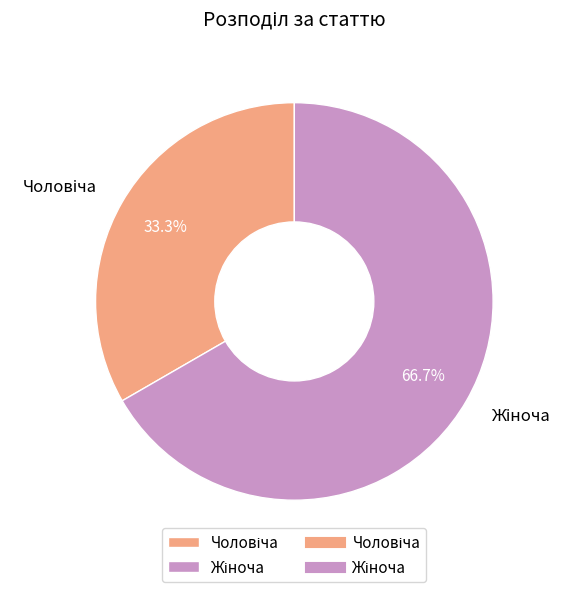

Does any single category account for the majority?

Yes